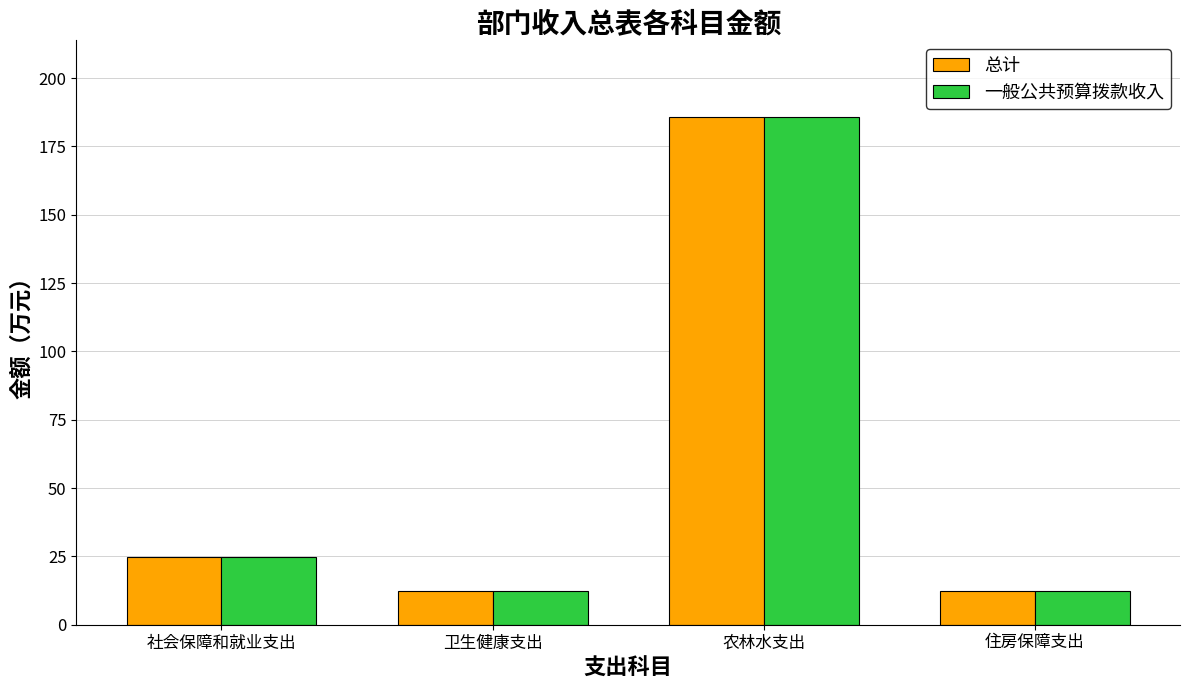

What is the difference between the second highest and minimum values in the 一般公共预算拨款收入 series?

12.5